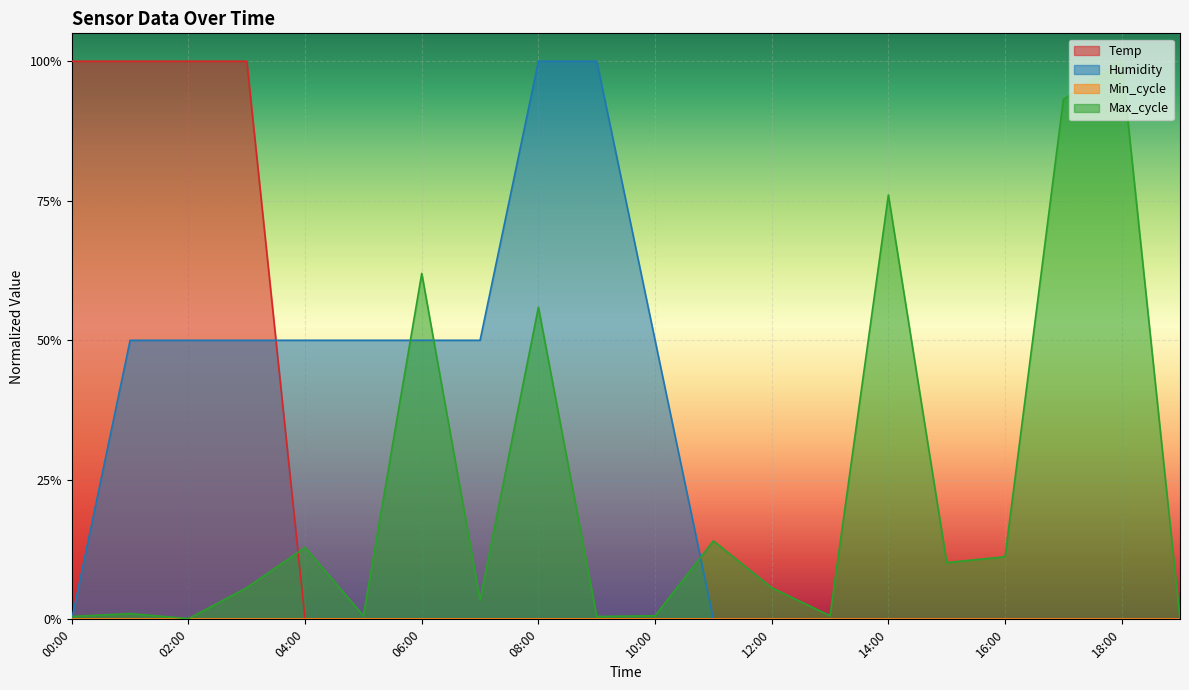

Between which two adjacent categories do Max_cycle and Humidity first intersect?

00:00 and 01:00